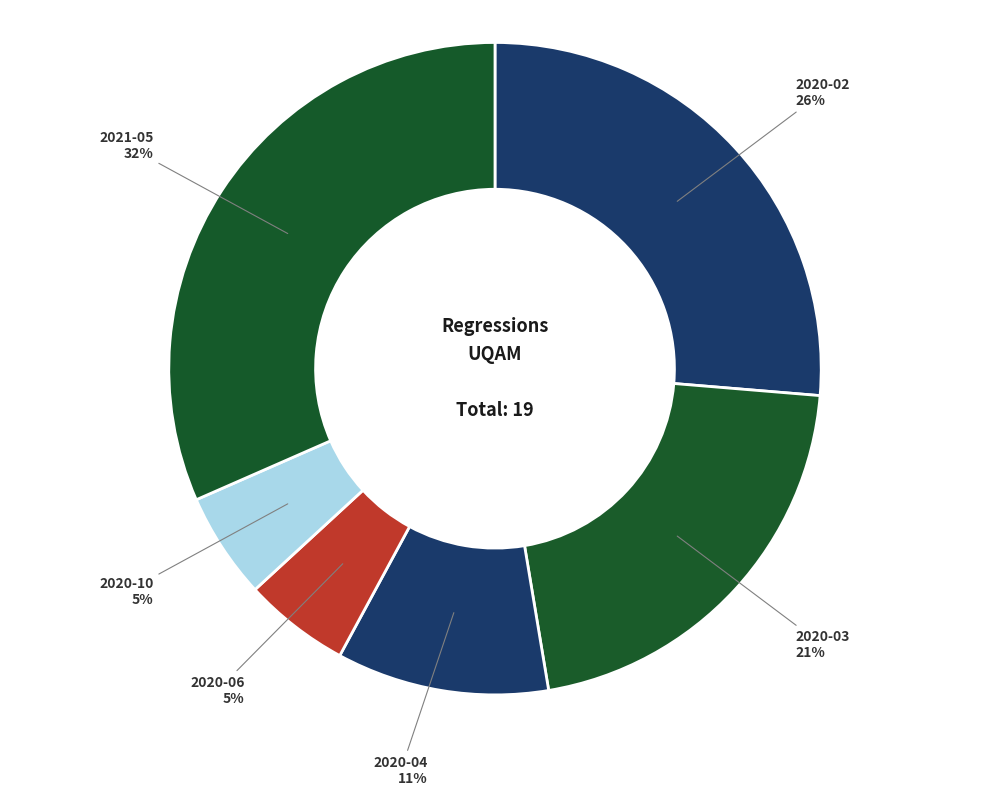

Is it true that 2020-10 is 15% of the pie?

False